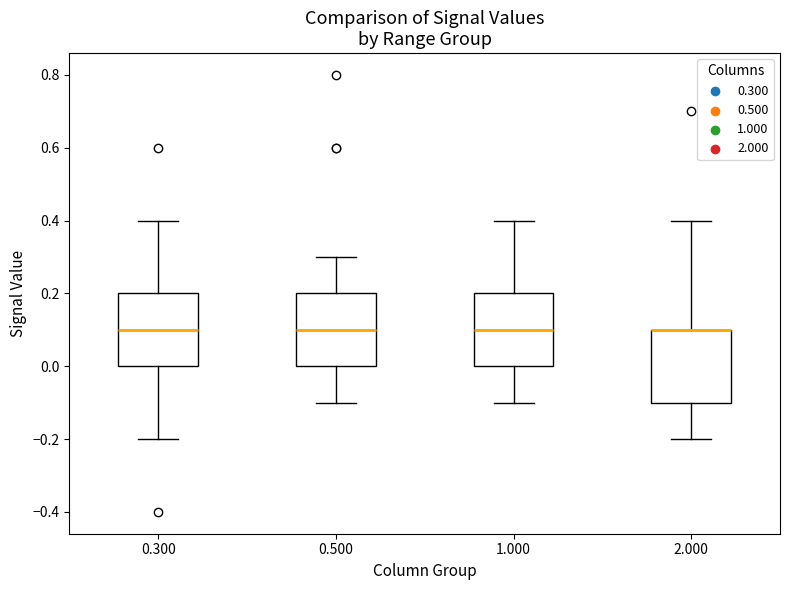

Where is the upper edge of the box at x = 1.000 on the y-axis? The values are not printed on the chart, so give them approximately, as read against the axis.

0.2